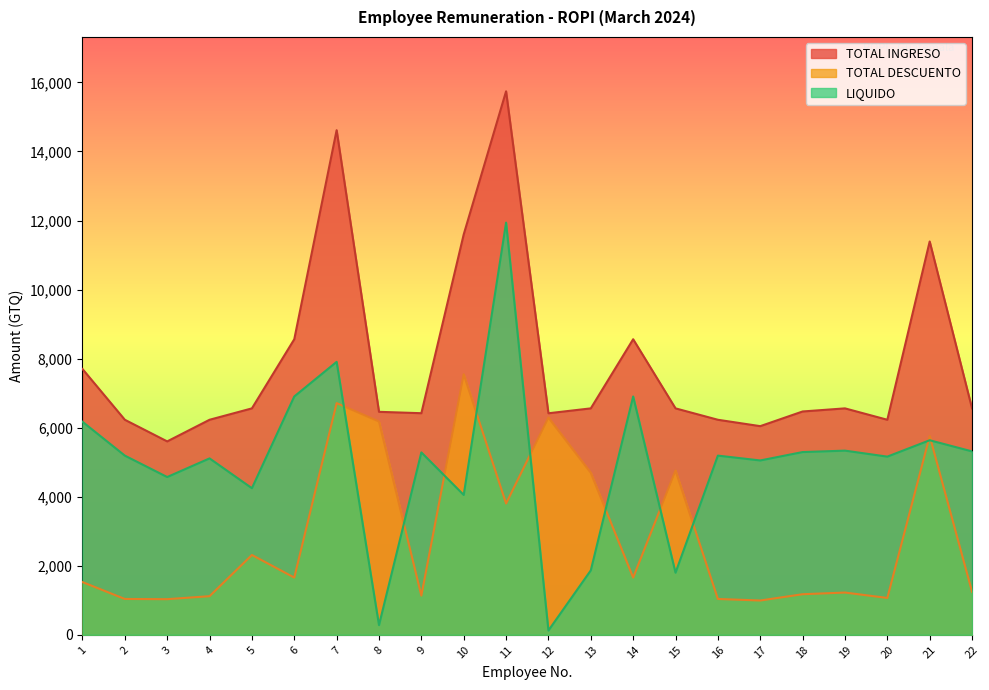

What is the sum of the TOTAL INGRESO values at 3 and 4?

11830.7